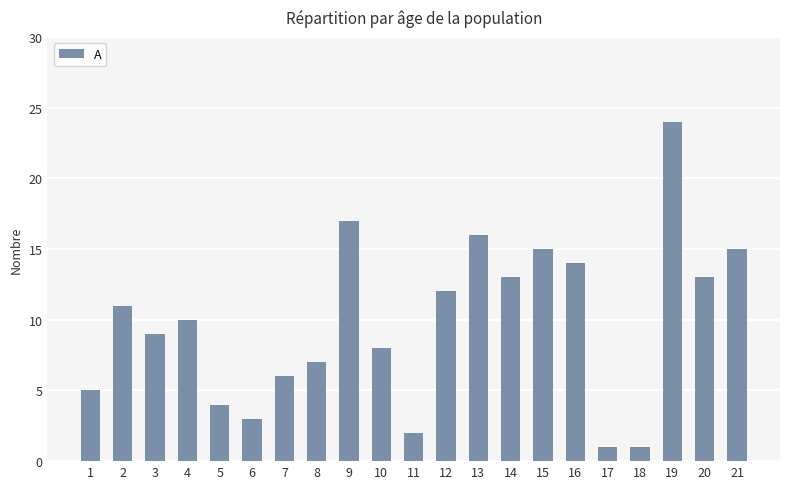

How many bars are there in total?

21